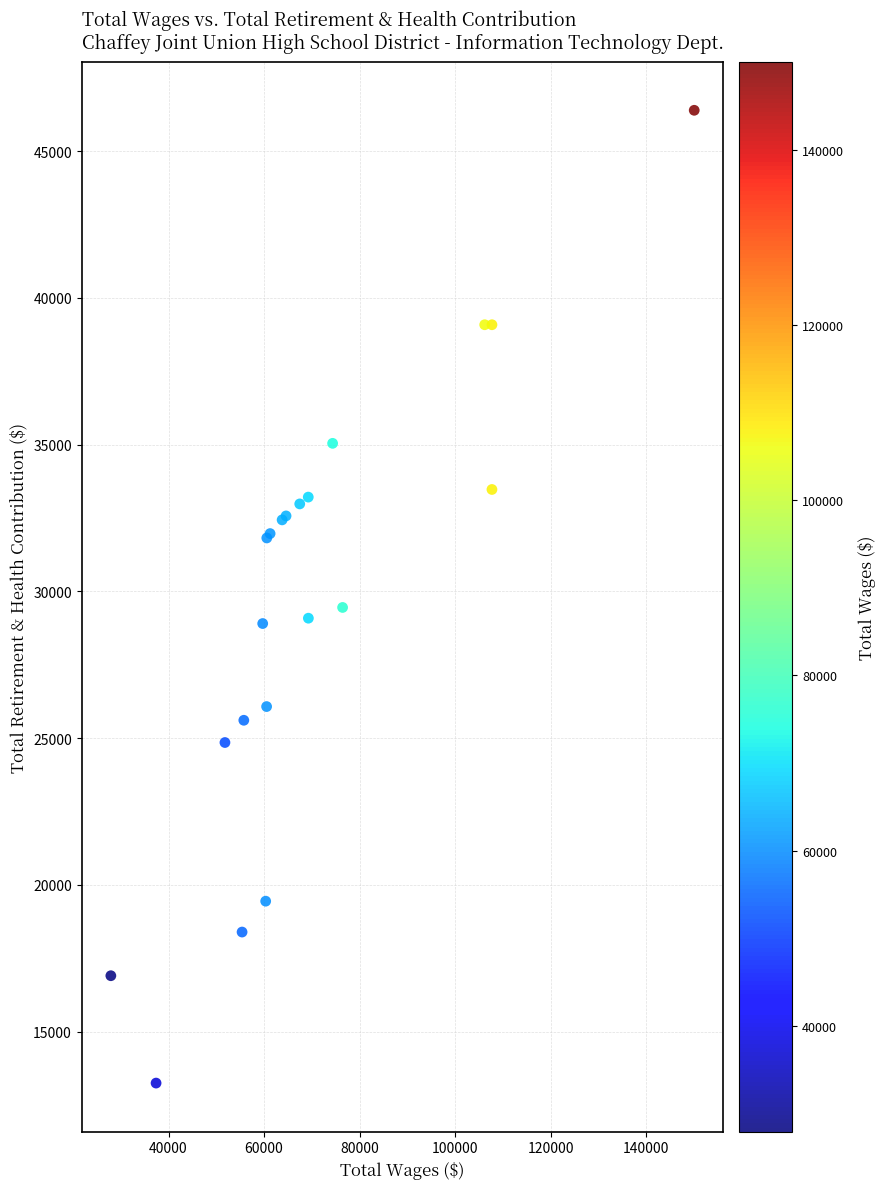

What Y value in the scatter plot is closest to 29820?

29453